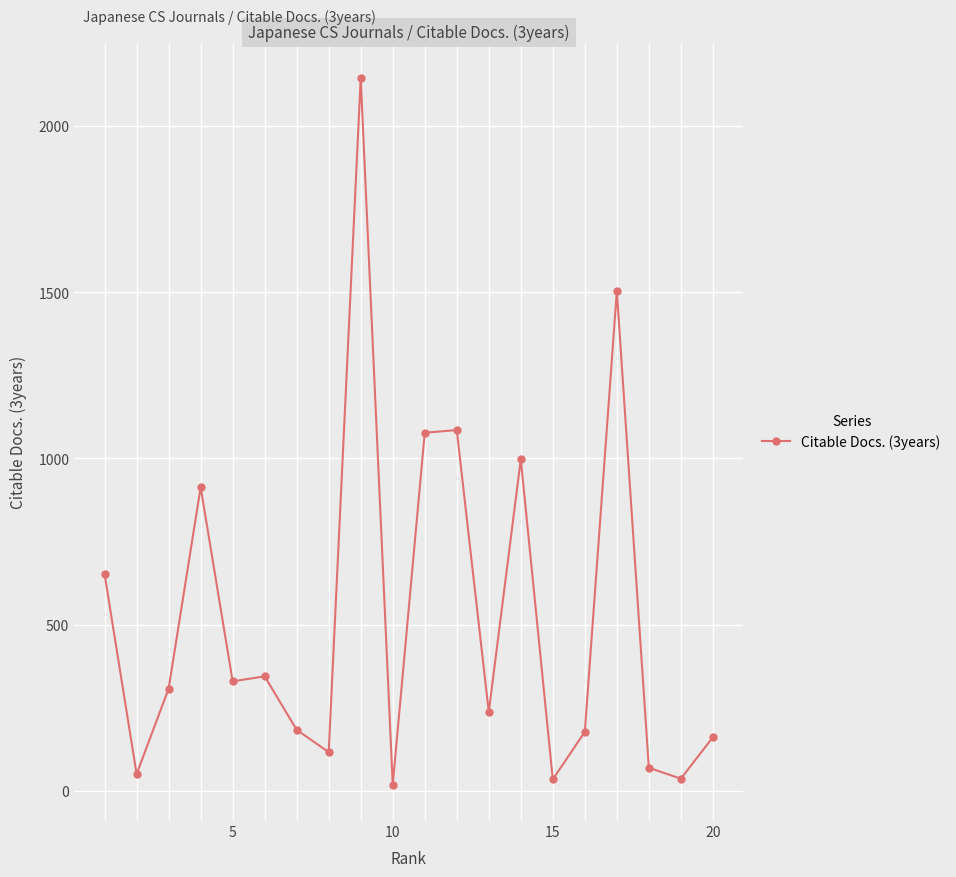

True or false: the data has more than 0 interior local peaks.

True